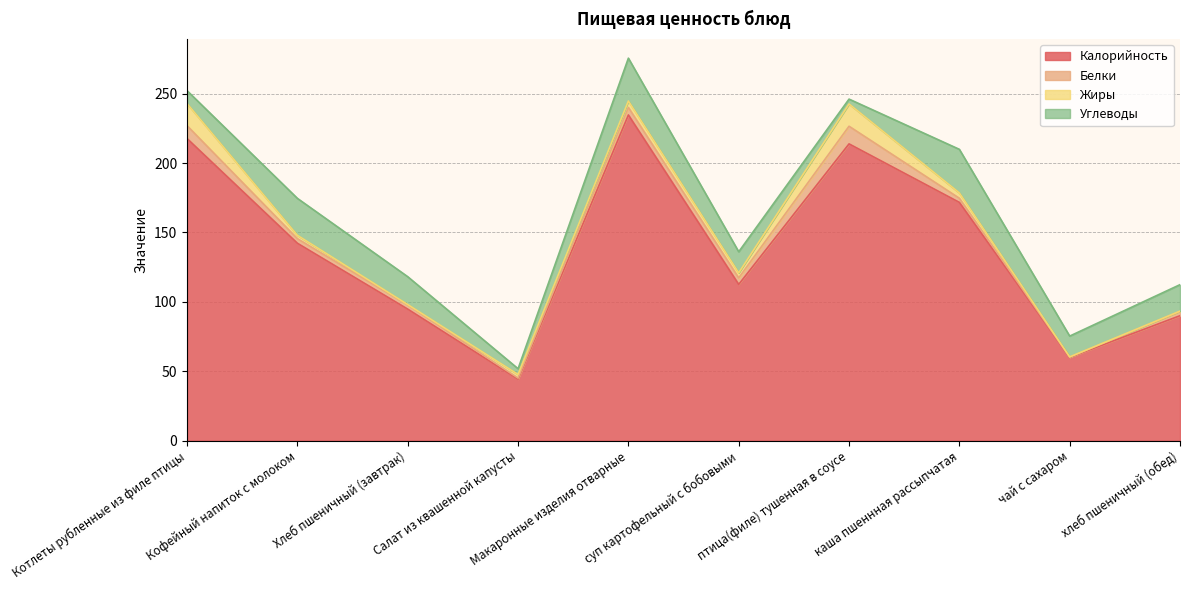

Is it true that Углеводы equals 19.1 at хлеб пшеничный (обед)?

True